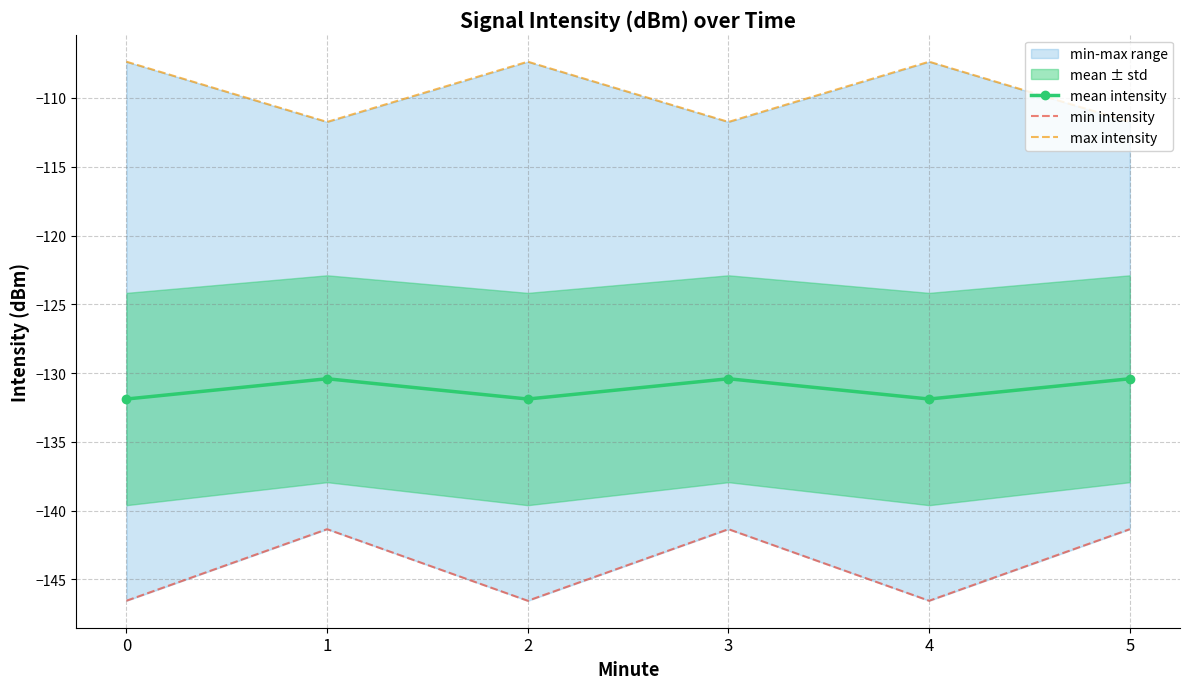

Between 2 and 3, which series saw the biggest shift?

min intensity